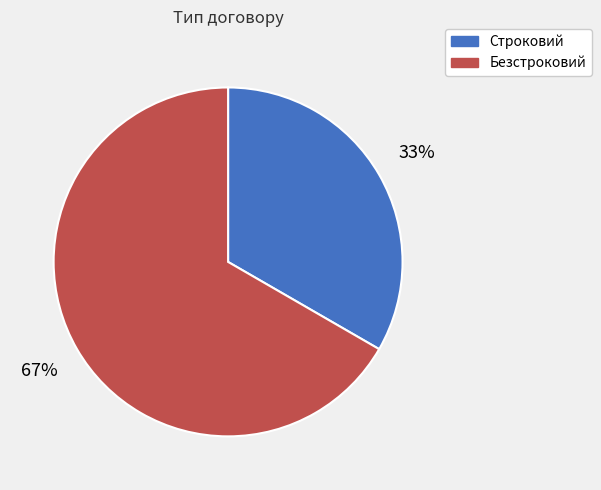

To the nearest percent, what is the average slice percentage?

50%